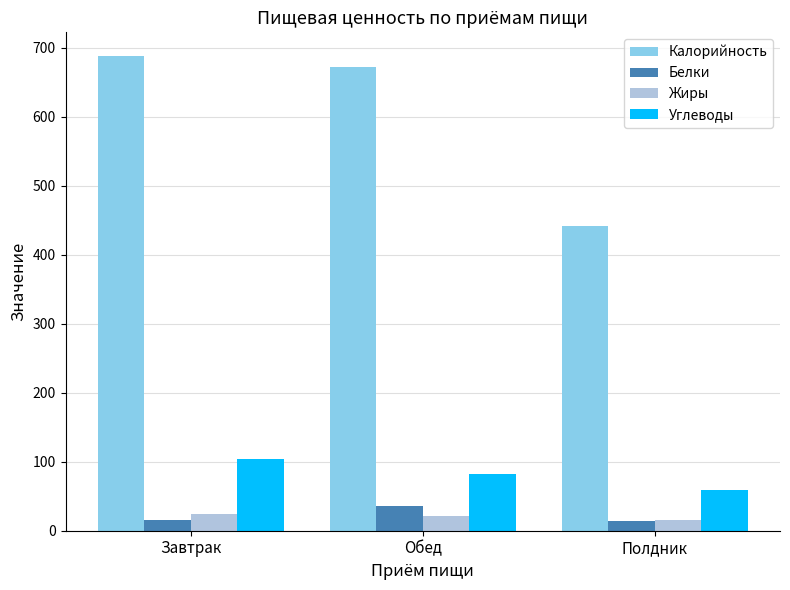

At how many categories does at least one series exceed 407?

3